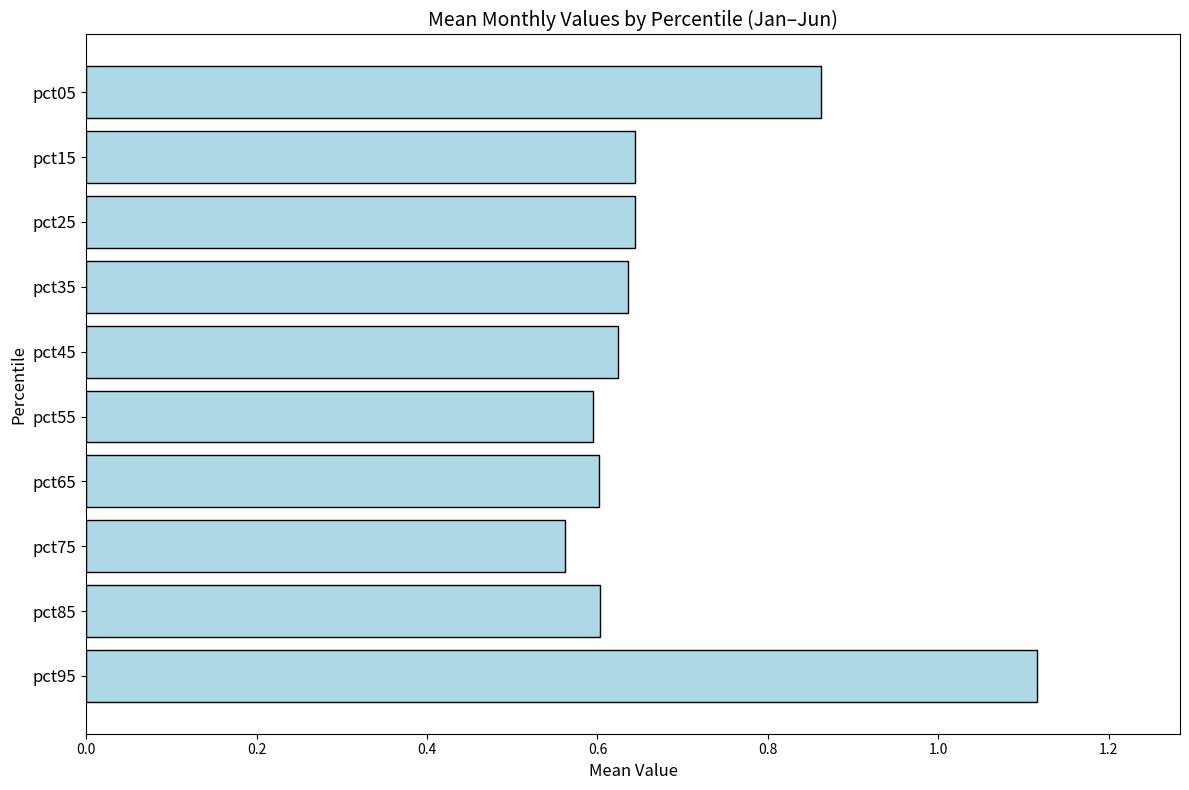

The value at pct75 is 0.6. True or false?

True